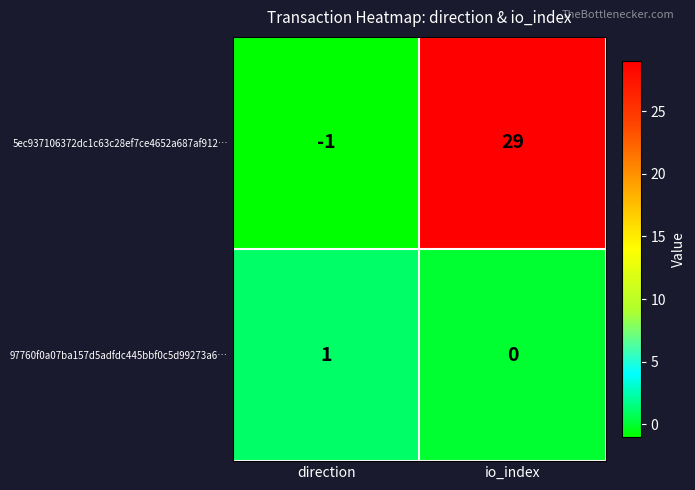

What is the difference between the maximum and minimum values in the 5ec937106372dc1c63c28ef7ce4652a687af912… series?

30